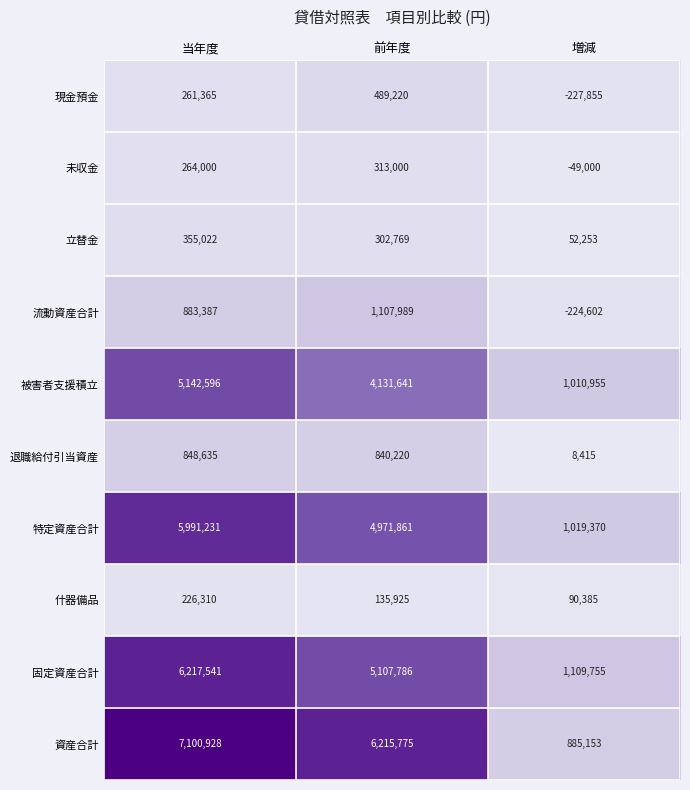

Which series has the largest total across all categories?

資産合計